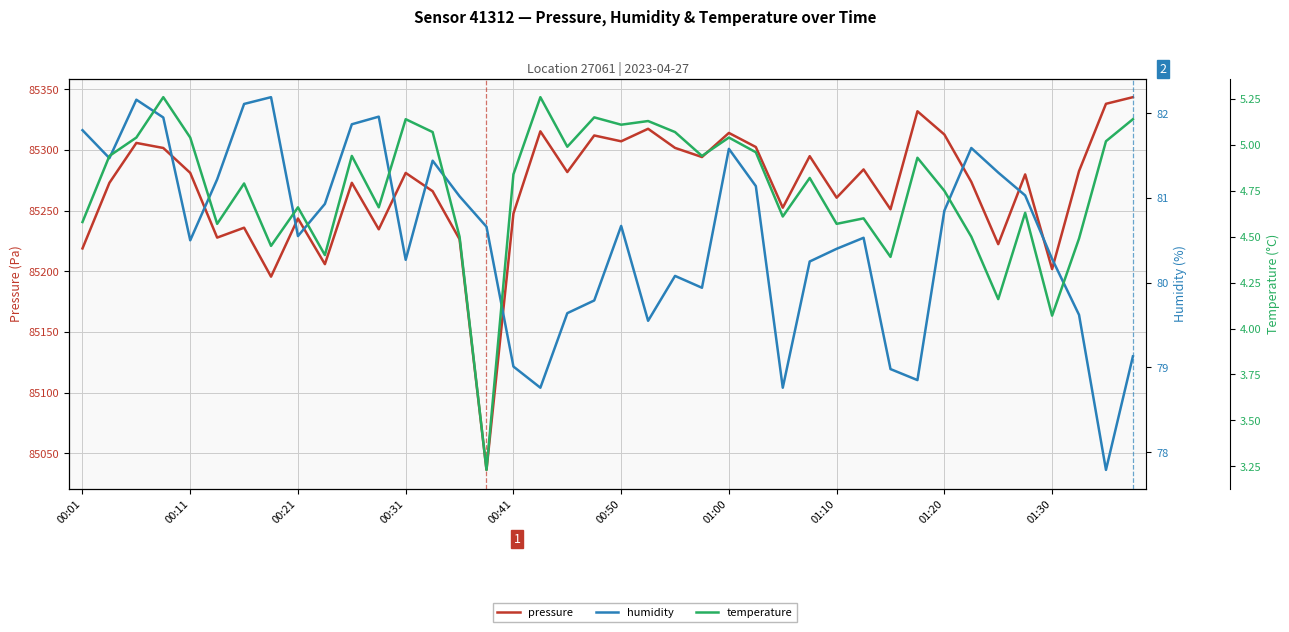

Rank the categories by pressure value from highest to lowest.

39, 38, 31, 21, 17, 24, 32, 19, 20, 00:21, 25, 22, 00:31, 27, 23, 29, 37, 18, 00:41, 12, 35, 33, 00:11, 10, 13, 28, 26, 30, 16, 01:20, 01:00, 11, 00:50, 14, 34, 00:01, 01:30, 36, 01:10, 15